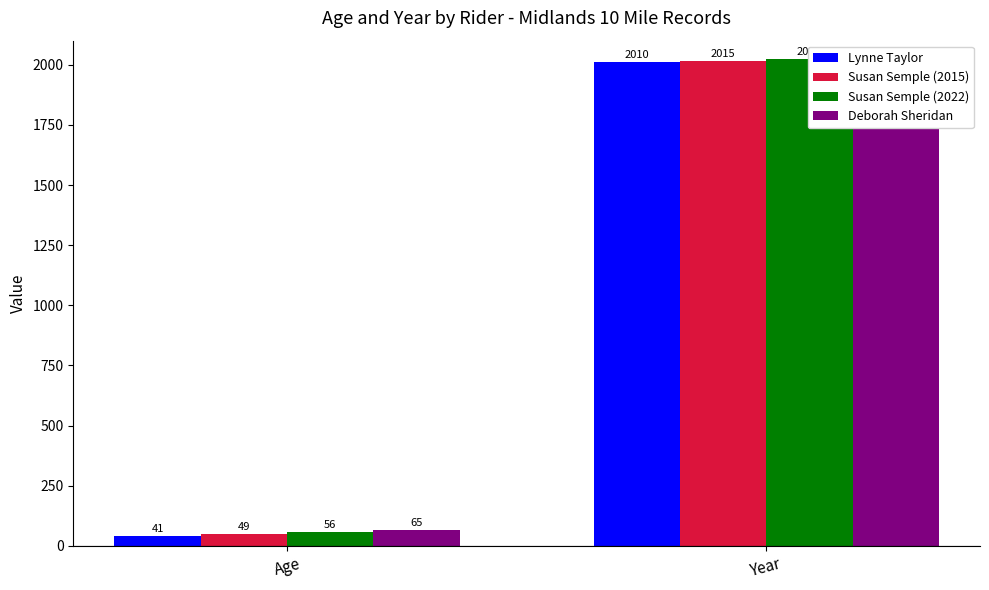

Is the value of Susan Semple (2022) at Age greater than the value of Deborah Sheridan at Year?

No